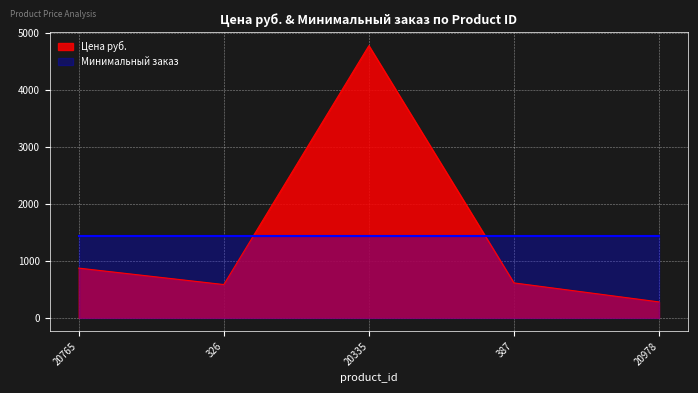

Where is the data nearest to the value 2530?

20765